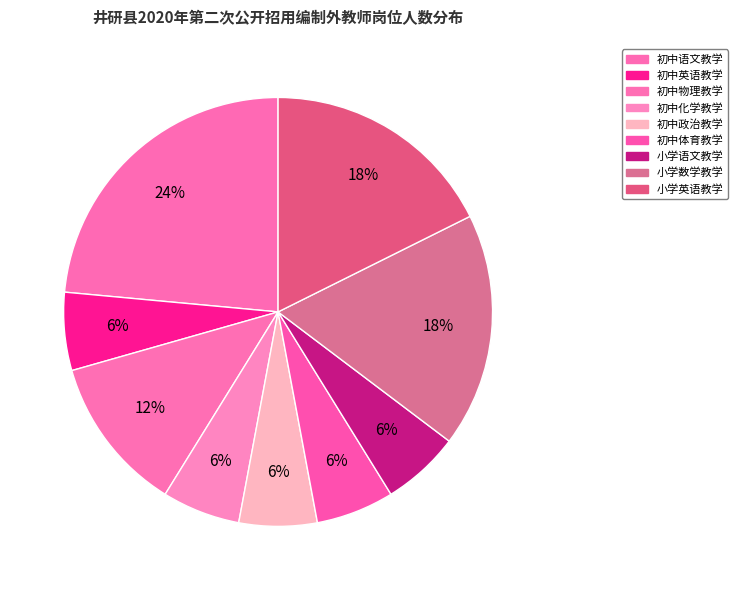

Rank the categories by value from lowest to highest.

初中英语教学, 初中化学教学, 初中政治教学, 初中体育教学, 小学语文教学, 初中物理教学, 小学数学教学, 小学英语教学, 初中语文教学